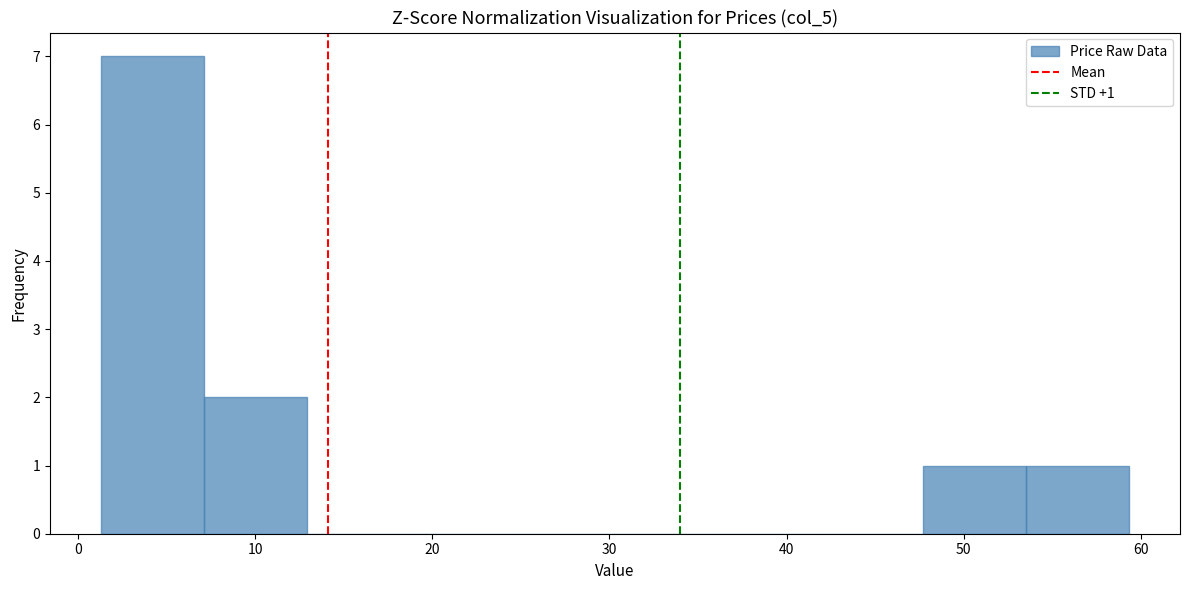

Which range on the x-axis has the tallest bar?

1 to 7